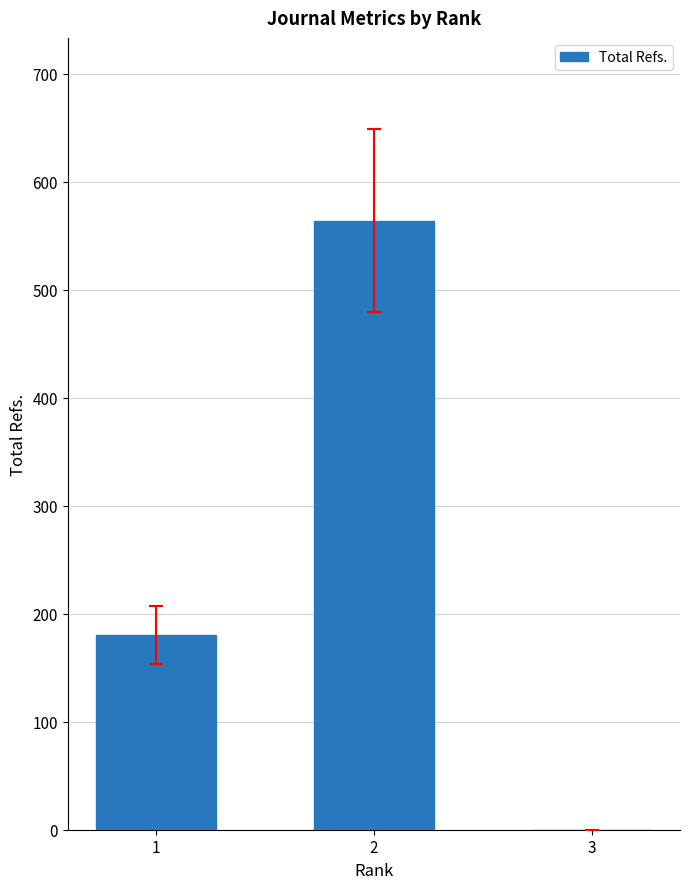

What is the difference between the values at 1 and 3?

180